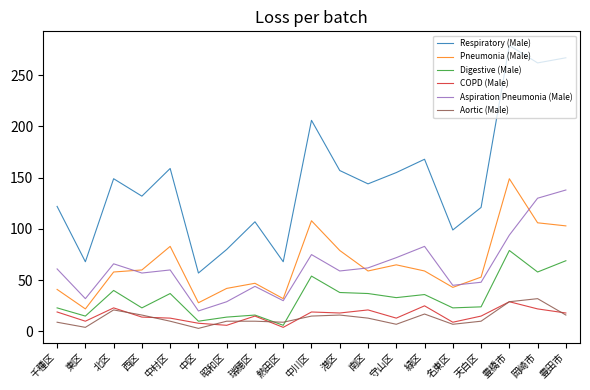

Between 中区 and 守山区, which series saw the biggest shift?

Respiratory (Male)